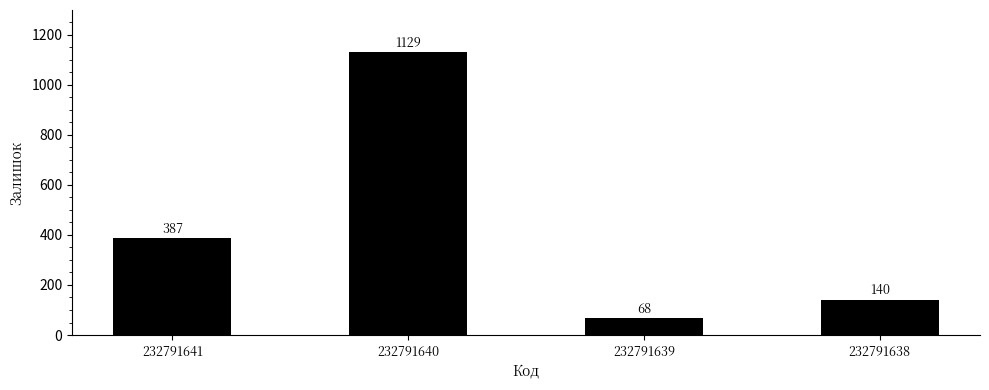

What is the average value?

431